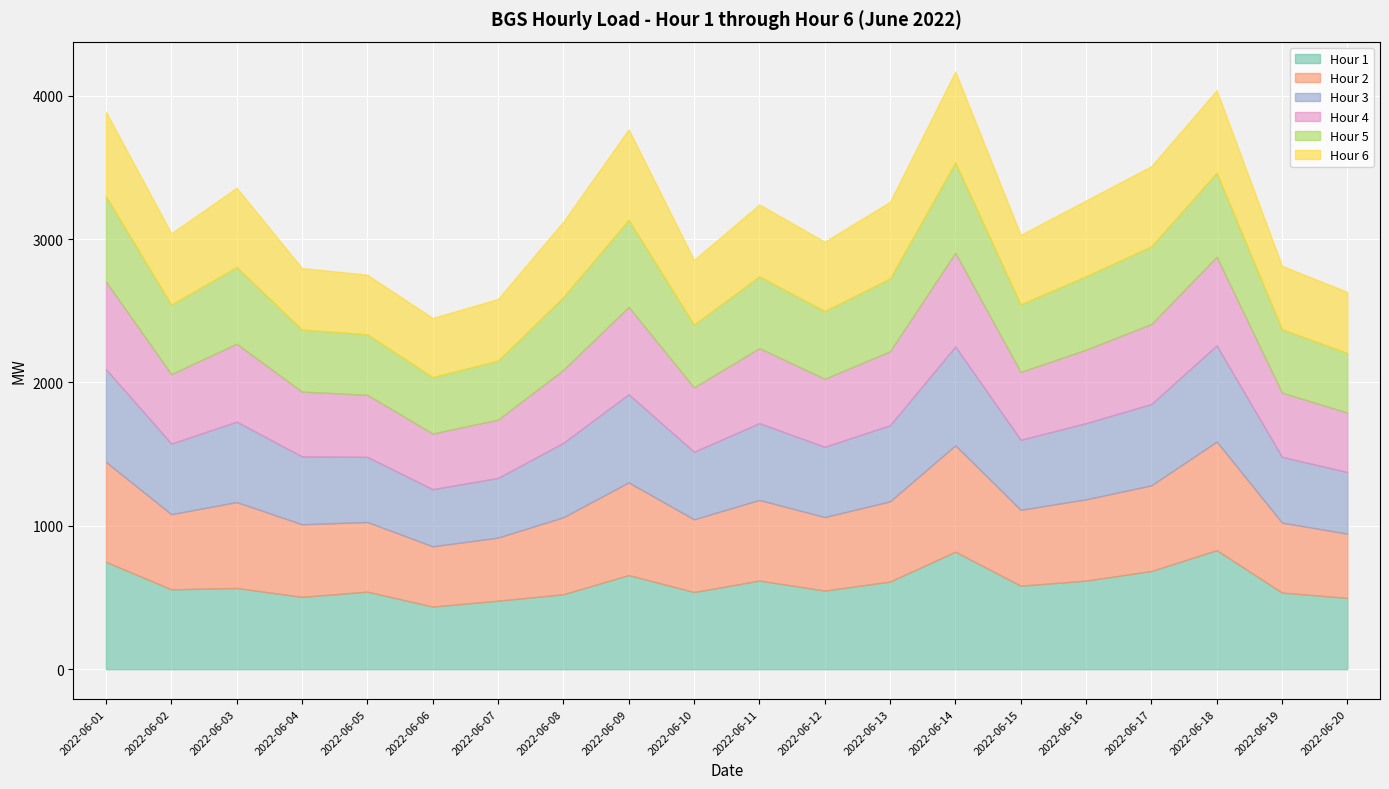

Reading right to left, what are all the values shown in this chart?

Hour 1: 497.5	534.4	830.3	684.8	617.7	582.3	819.9	611.3	548.7	618.4	538.2	656.6	522.8	478.0	436.8	541.2	504.6	566.4	557.1	748.8
Hour 2: 448.0	487.7	757.3	597.3	567.1	529.4	741.4	559.2	512.4	562.0	507.0	646.1	536.8	439.7	420.1	485.5	506.0	599.3	523.9	696.5
Hour 3: 429.9	459.0	670.8	567.5	531.4	488.3	689.8	531.3	489.9	536.0	471.4	615.2	519.2	416.7	398.5	454.2	473.7	561.0	492.8	647.2
Hour 4: 414.6	448.0	618.8	558.5	512.7	473.5	653.9	515.7	475.1	523.3	449.3	609.4	509.2	406.9	388.4	433.1	452.0	543.9	484.7	611.7
Hour 5: 415.7	442.6	586.1	541.9	512.4	471.1	630.1	508.1	471.8	500.6	438.1	607.1	507.9	411.4	393.7	422.2	432.8	534.5	484.7	594.3
Hour 6: 426.0	441.2	575.1	558.6	527.9	484.7	633.6	534.3	483.9	501.3	451.1	630.8	525.4	429.9	412.0	415.4	428.7	552.9	496.9	589.4